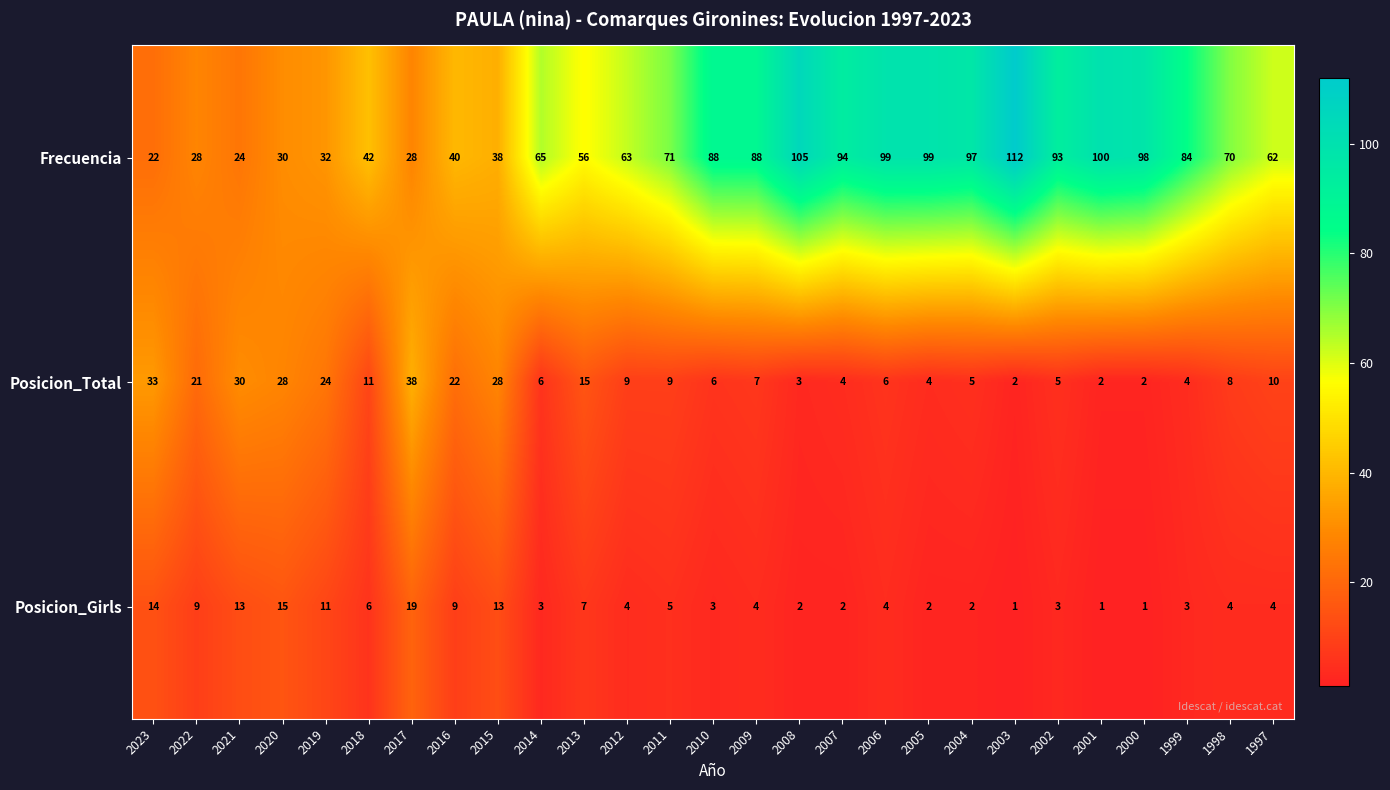

What is the total value across all series at 2010?

97